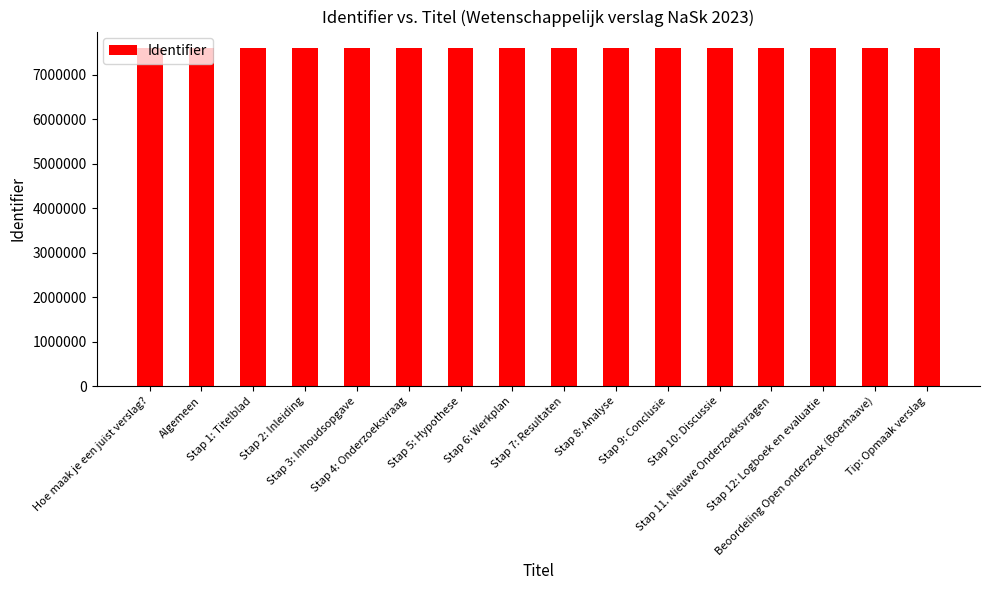

What is the maximum value shown in the chart?

7586720